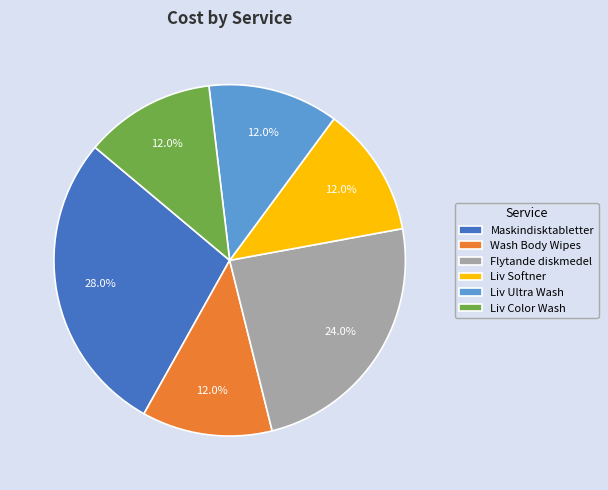

To the nearest percent, what portion does Flytande diskmedel represent?

24%